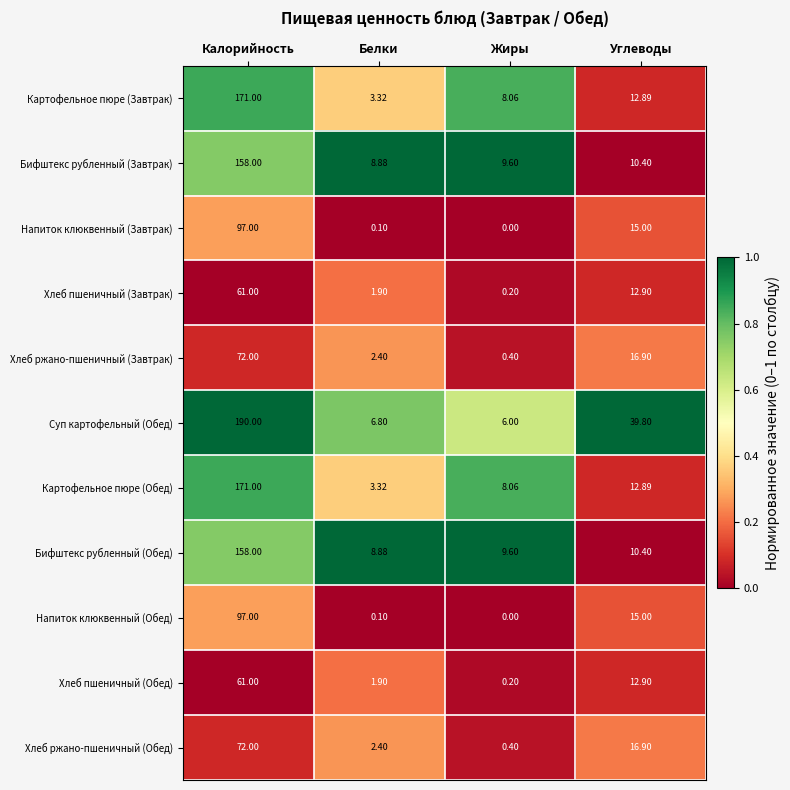

Where is Бифштекс рубленный (Завтрак) nearest to the value 83?

Углеводы